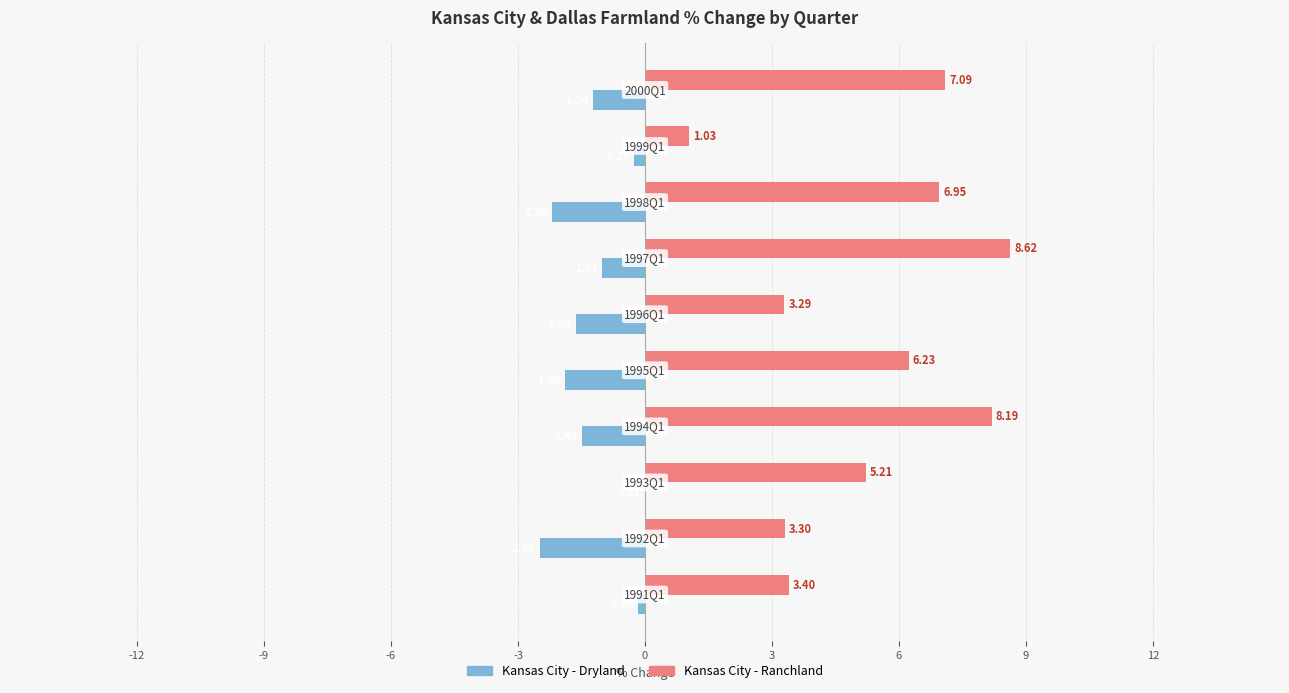

What is the sum of all Kansas City - Dryland values?

-12.4